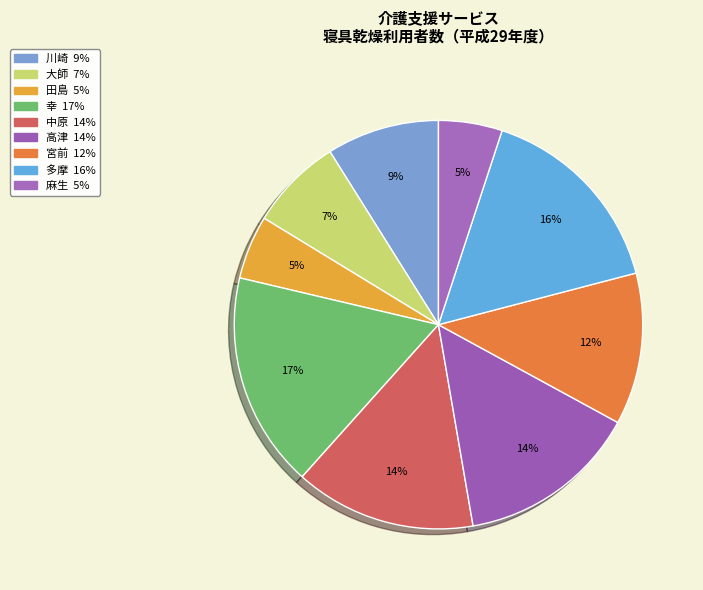

How many segments does this pie chart have?

9